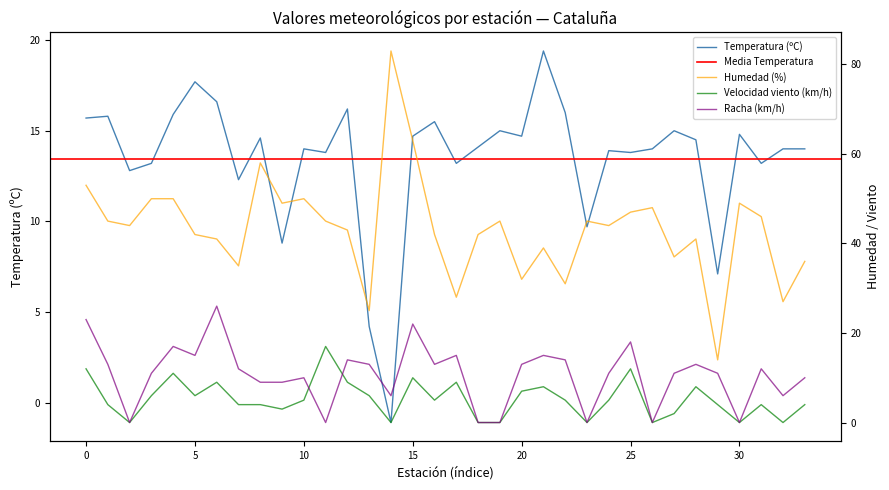

True or false: Velocidad viento (km/h) and Humedad (%) intersect in this chart.

False